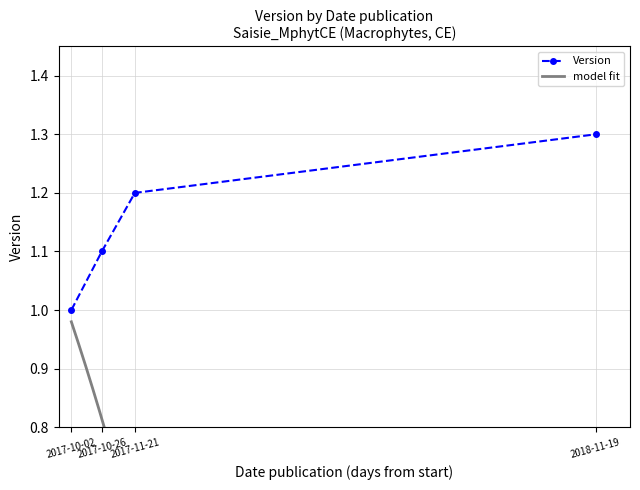

What is the average value?

1.1